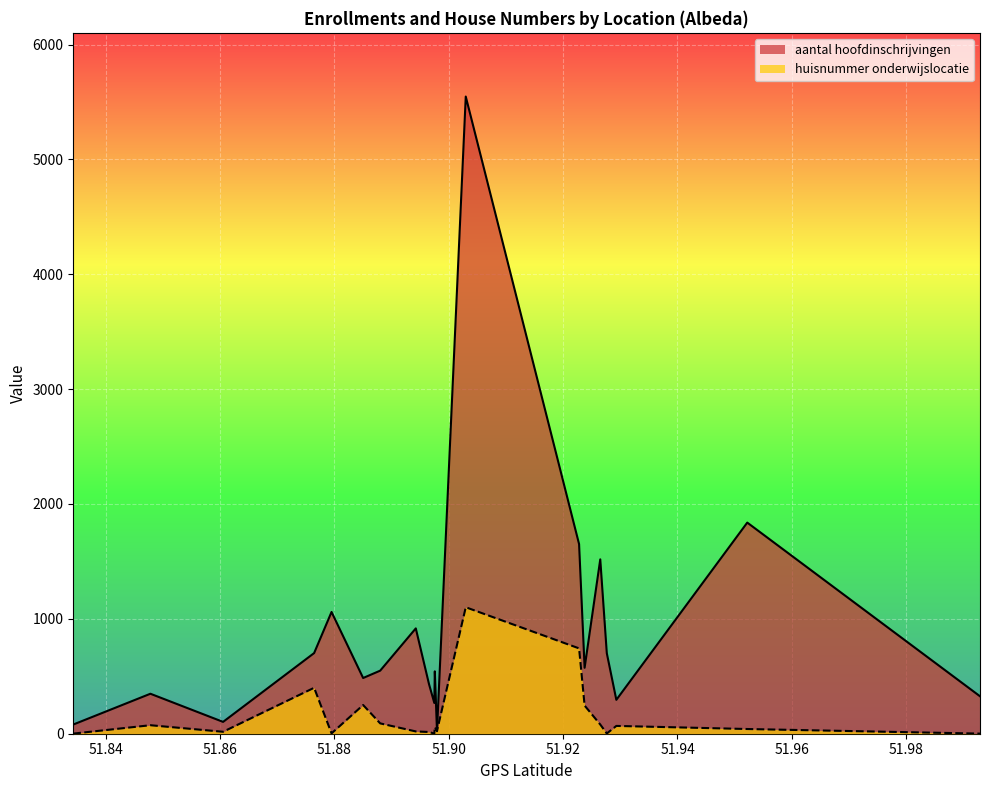

True or false: aantal hoofdinschrijvingen has more than 0 points higher than both neighbors.

True